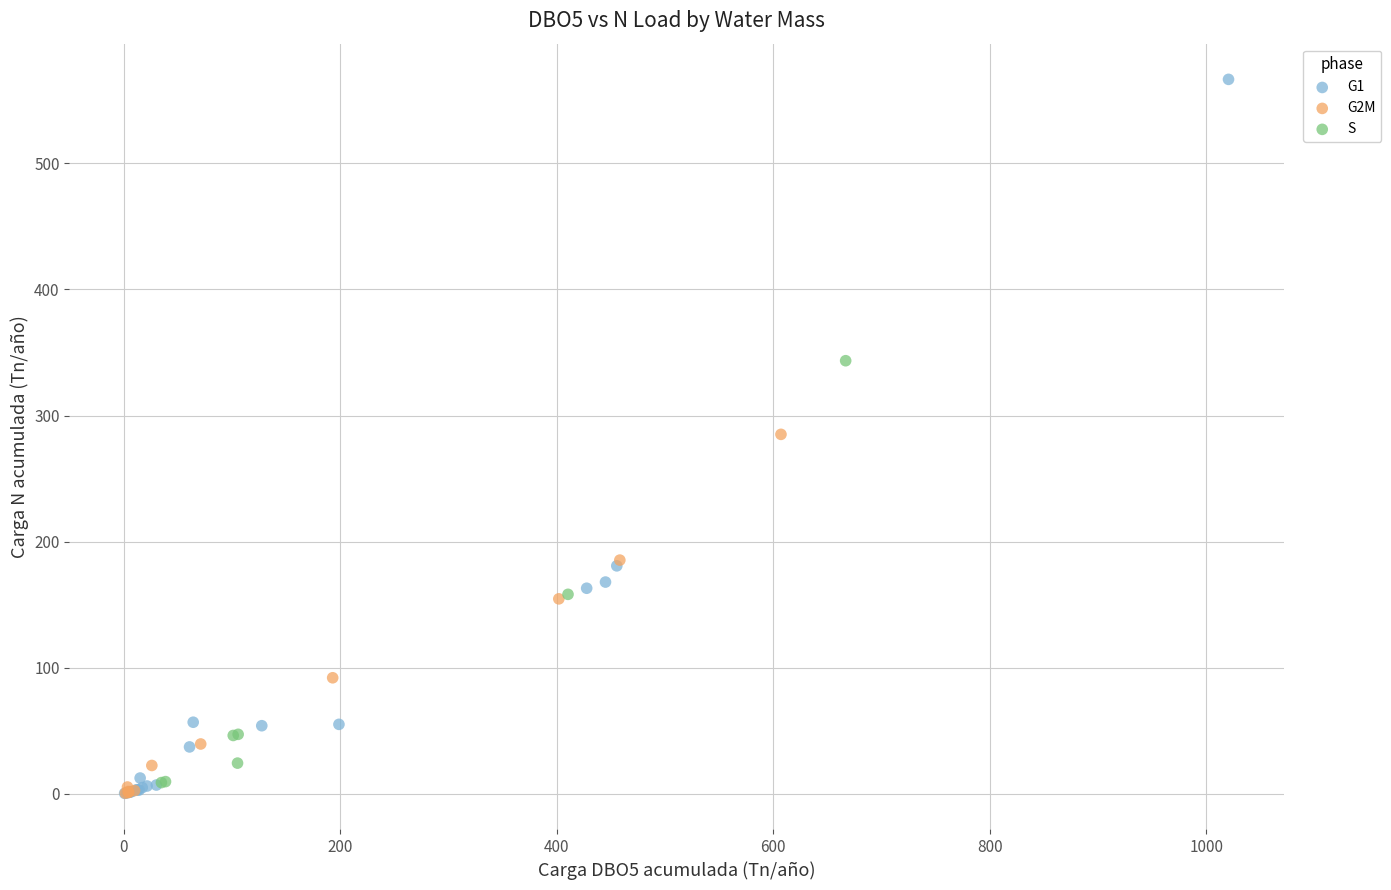

Which series contains the highest Y value?

G1